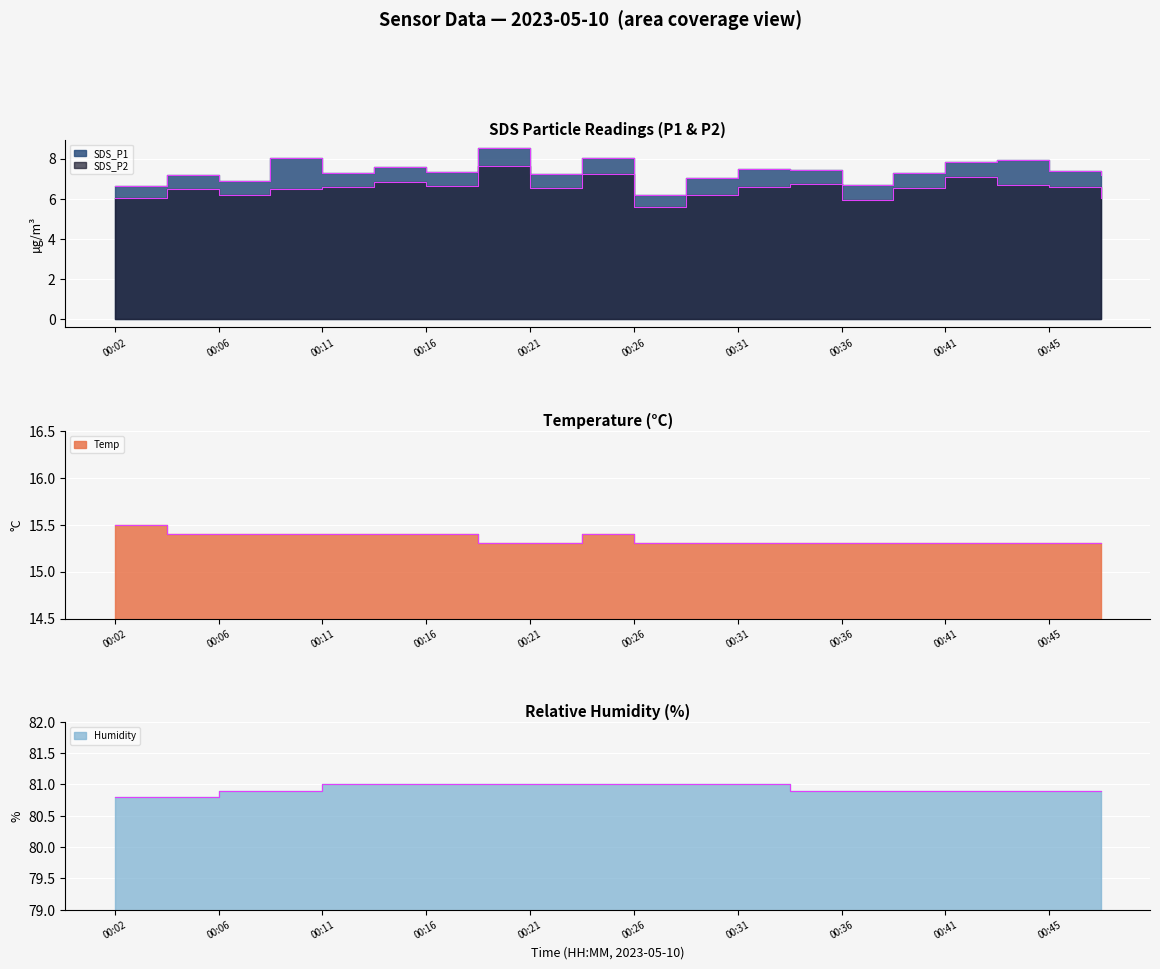

Which series has the largest range (max minus min)?

SDS_P1